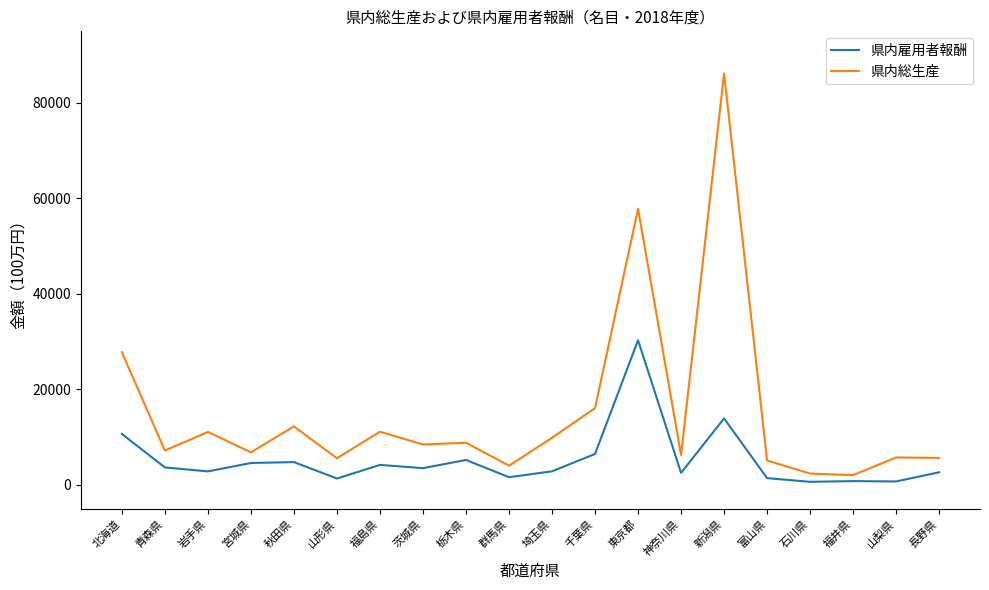

Which series has the largest range (max minus min)?

県内総生産